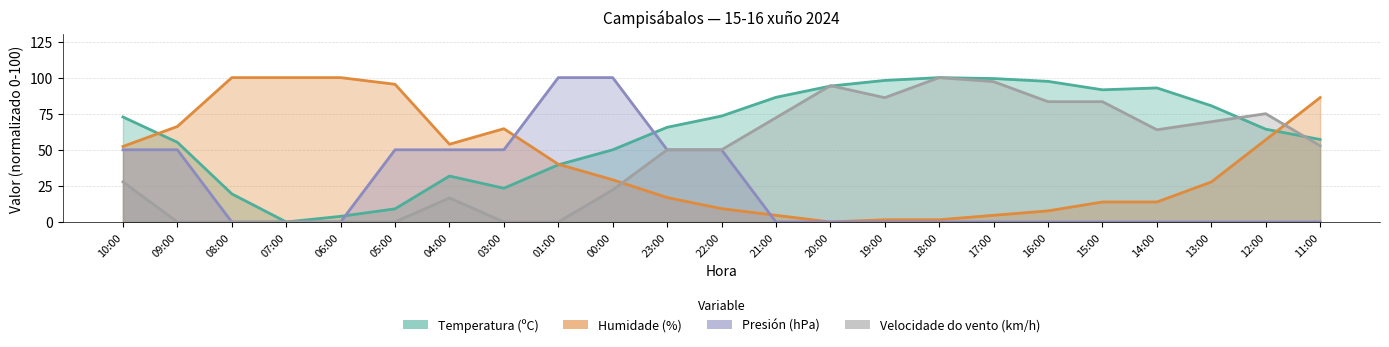

Which series has the largest range (max minus min)?

Humidade (%)